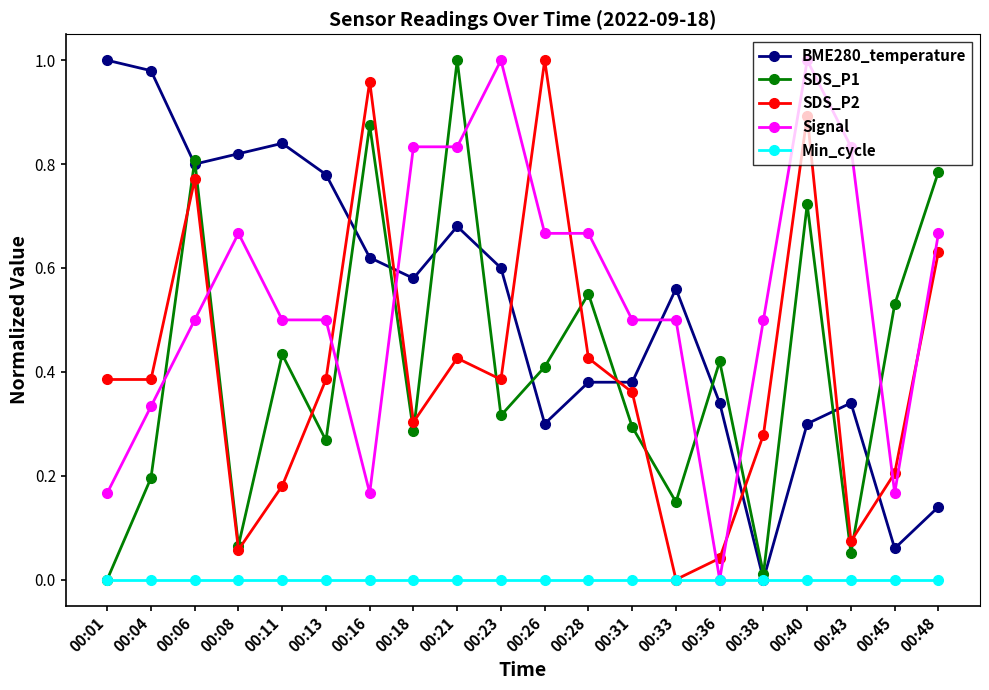

Which series changed the most between 00:08 and 00:23?

Signal